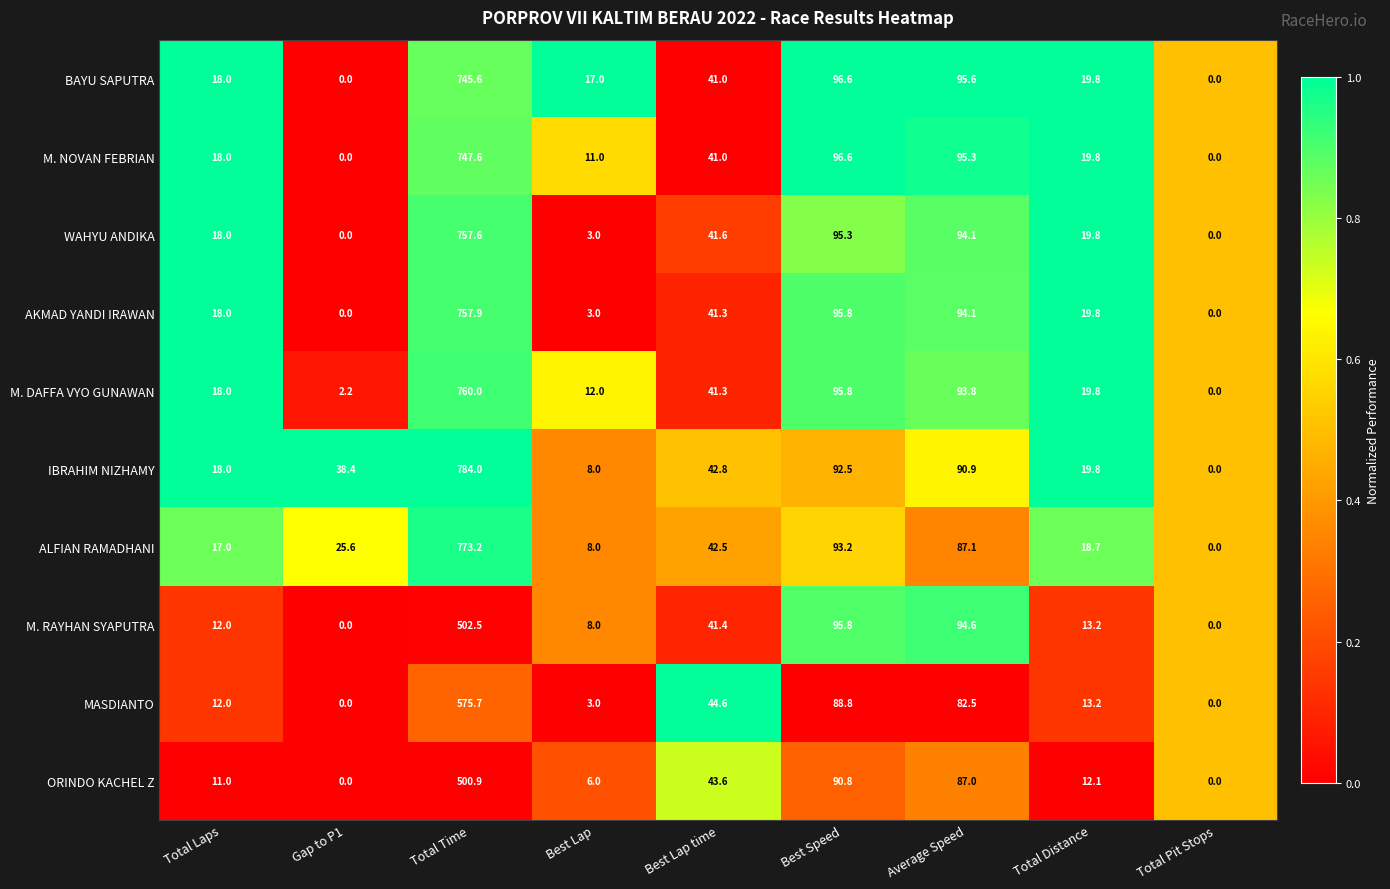

What is the difference between the maximum and minimum values in the WAHYU ANDIKA series?

757.6